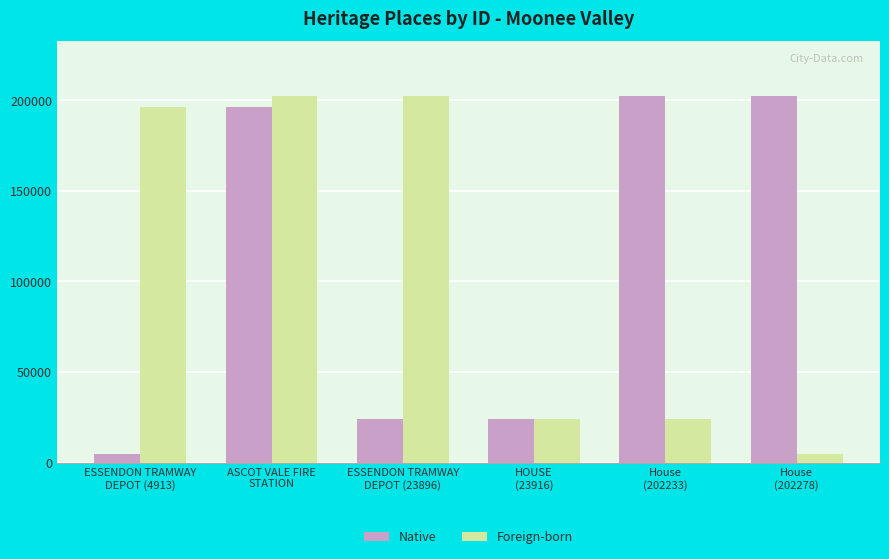

What is the minimum value shown in the chart?

4913